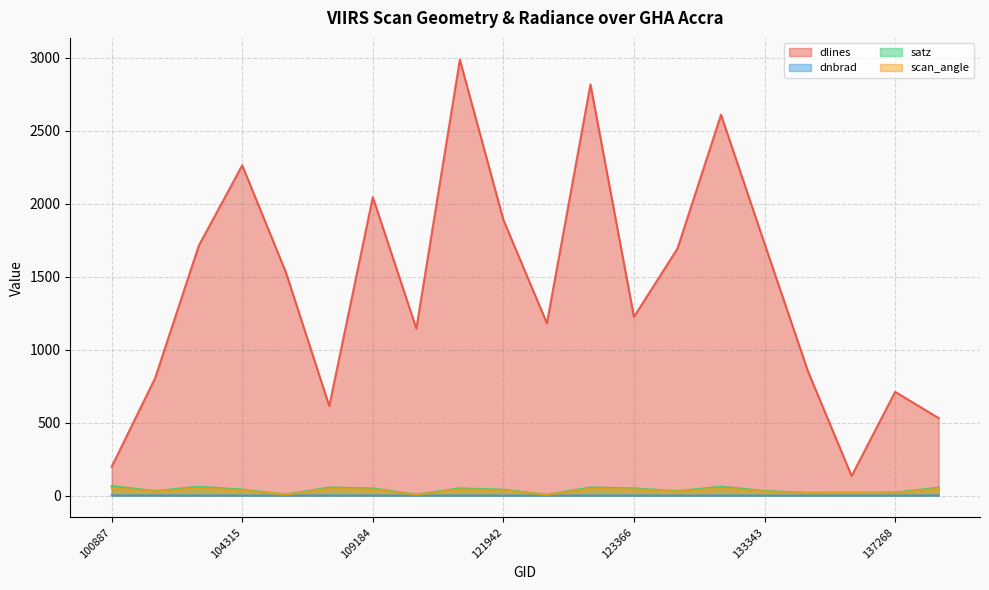

Where is the first local maximum for dlines?

104315